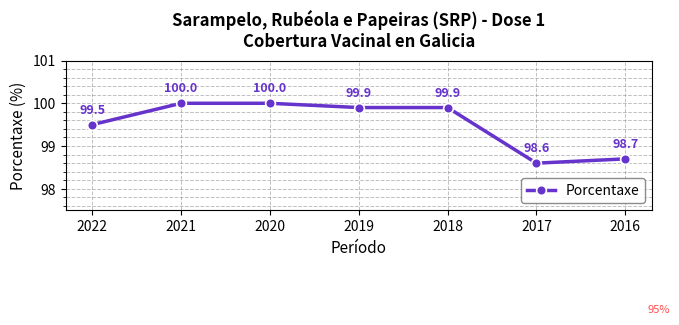

True or false: the data has more than 2 interior local peaks.

False